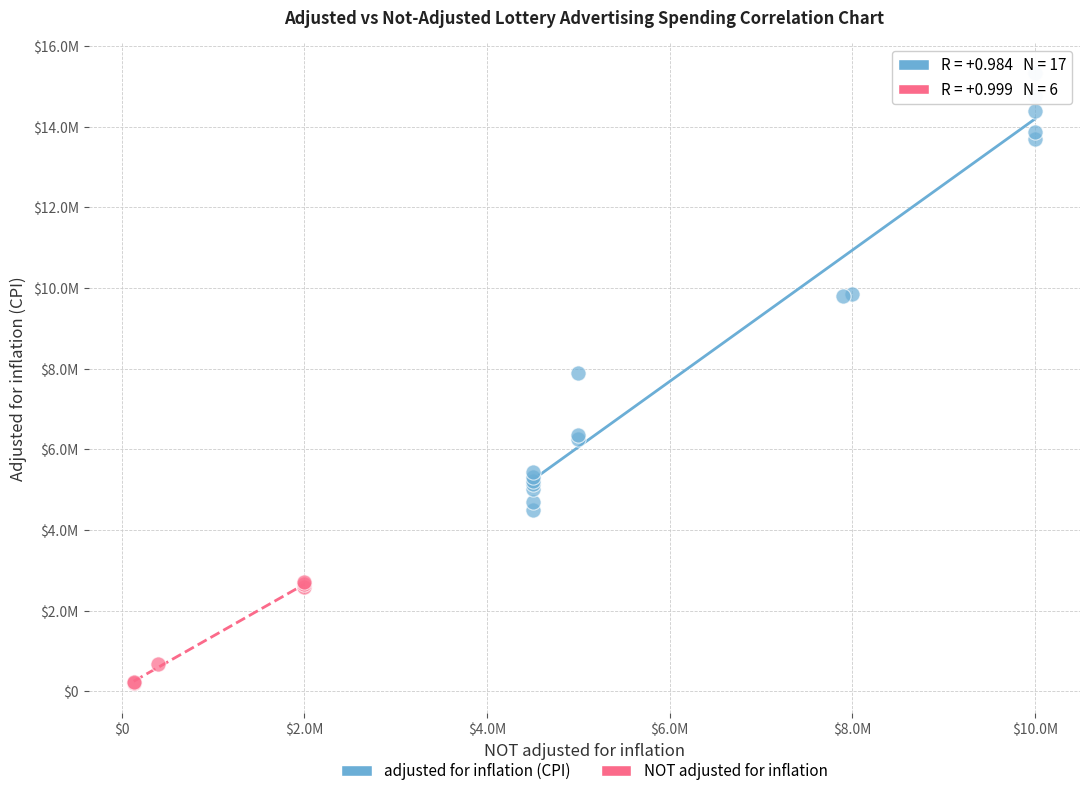

What are all the series names shown in the legend?

adjusted for inflation (CPI), NOT adjusted for inflation